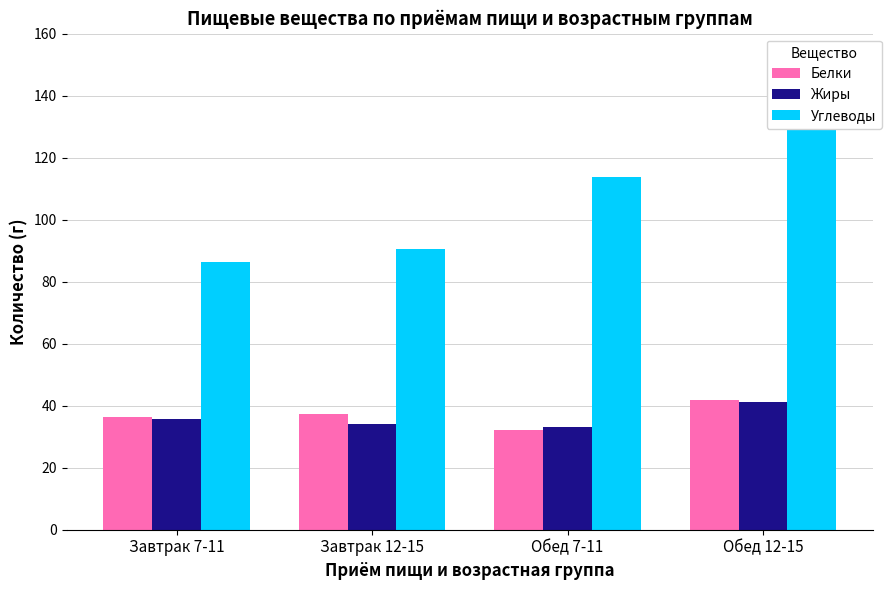

Count the number of categories in the chart.

4